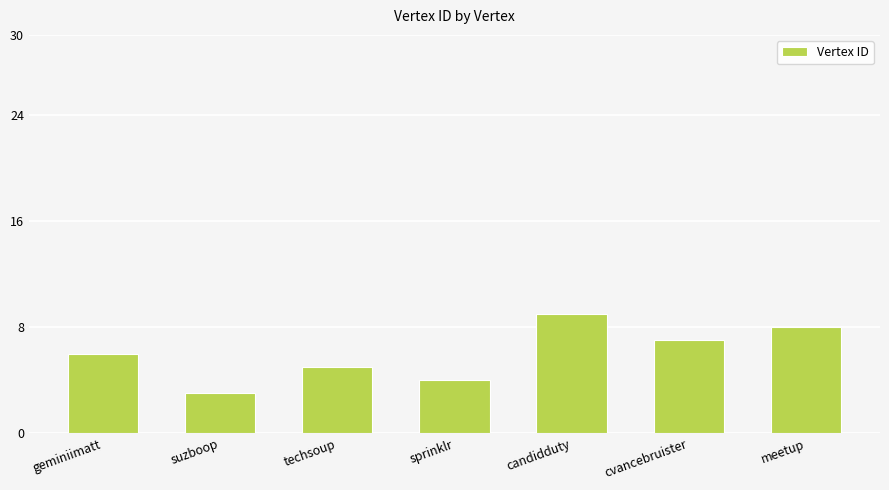

Where is the data nearest to the value 6?

geminiimatt